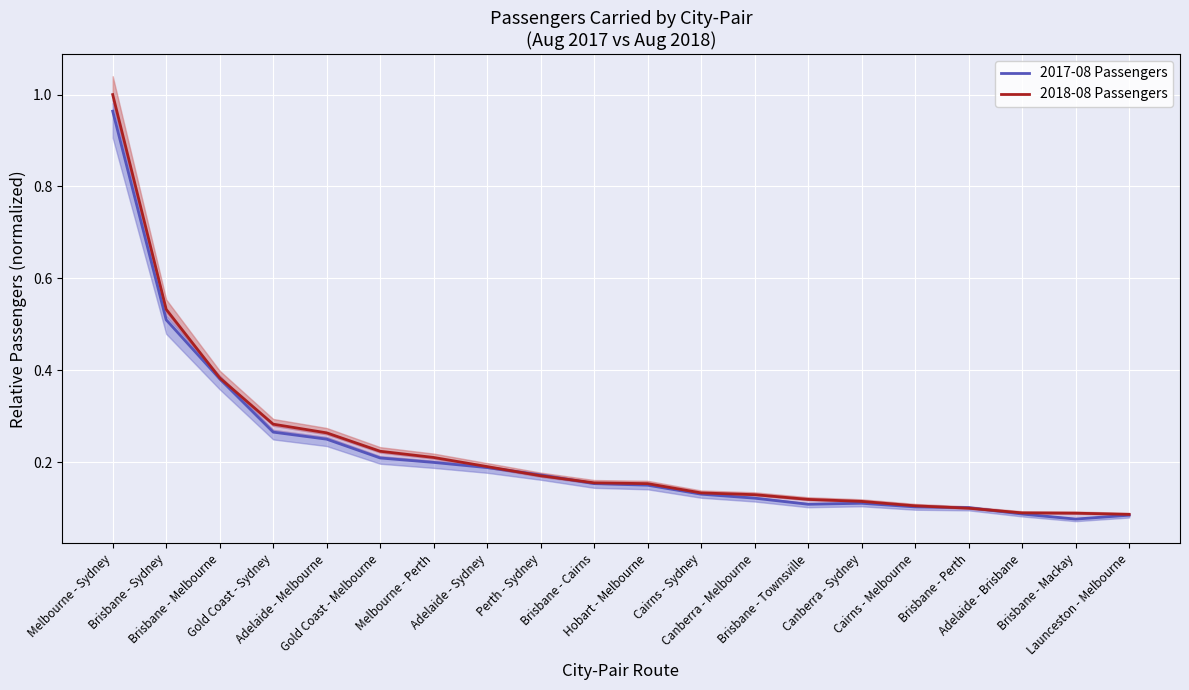

Which series changed the most between Cairns - Sydney and Canberra - Sydney?

2017-08 Passengers